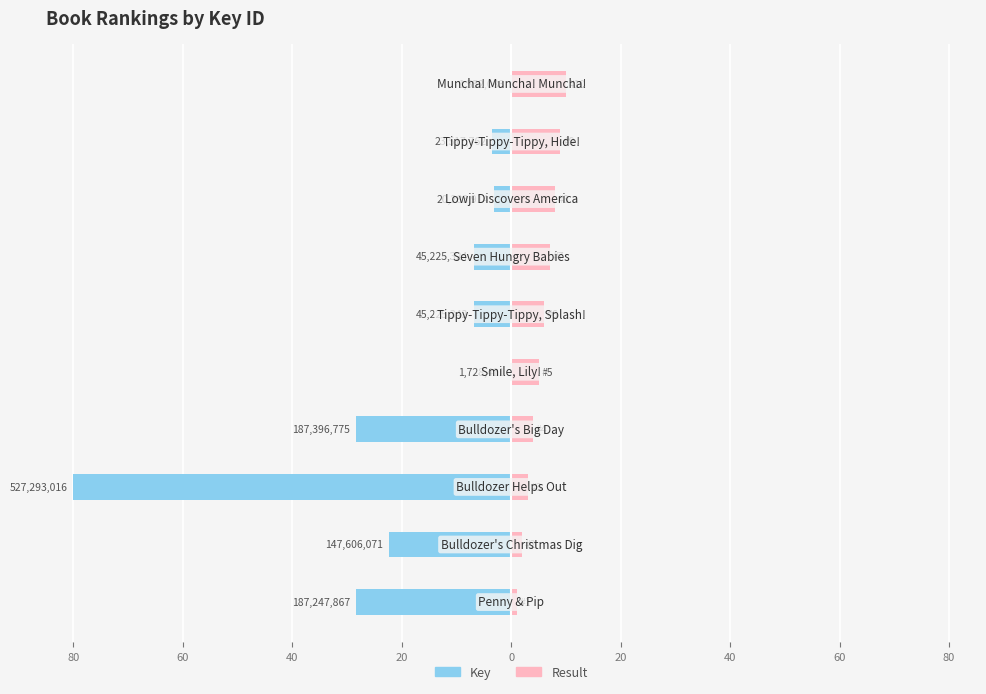

Reading left to right, what are all the values shown in this chart?

Key: -28.4	-22.4	-80.0	-28.4	-0.3	-6.9	-6.9	-3.1	-3.6	-0.2
Result: 1.0	2.0	3.0	4.0	5.0	6.0	7.0	8.0	9.0	10.0